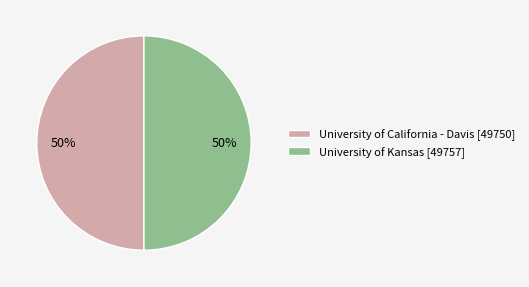

To the nearest percent, what is the combined percentage of University of Kansas [49757] and University of California - Davis [49750]?

100%